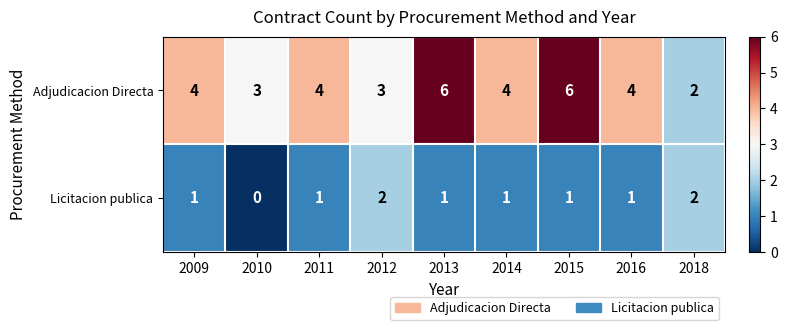

What value does the Adjudicacion Directa series have at 2009?

4